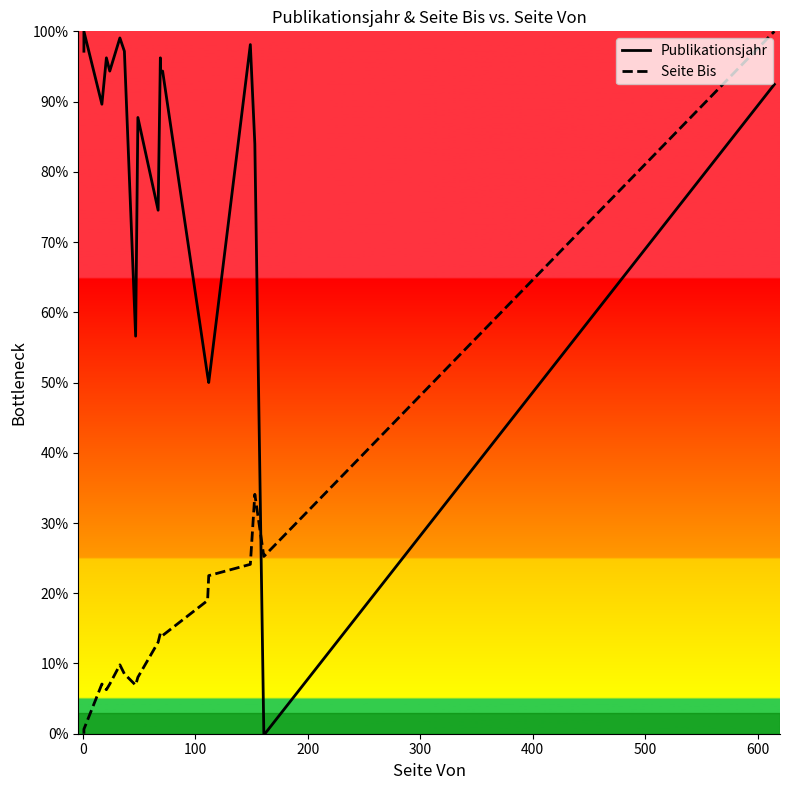

At 0, list the series in order from smallest to largest.

Seite Bis, Publikationsjahr